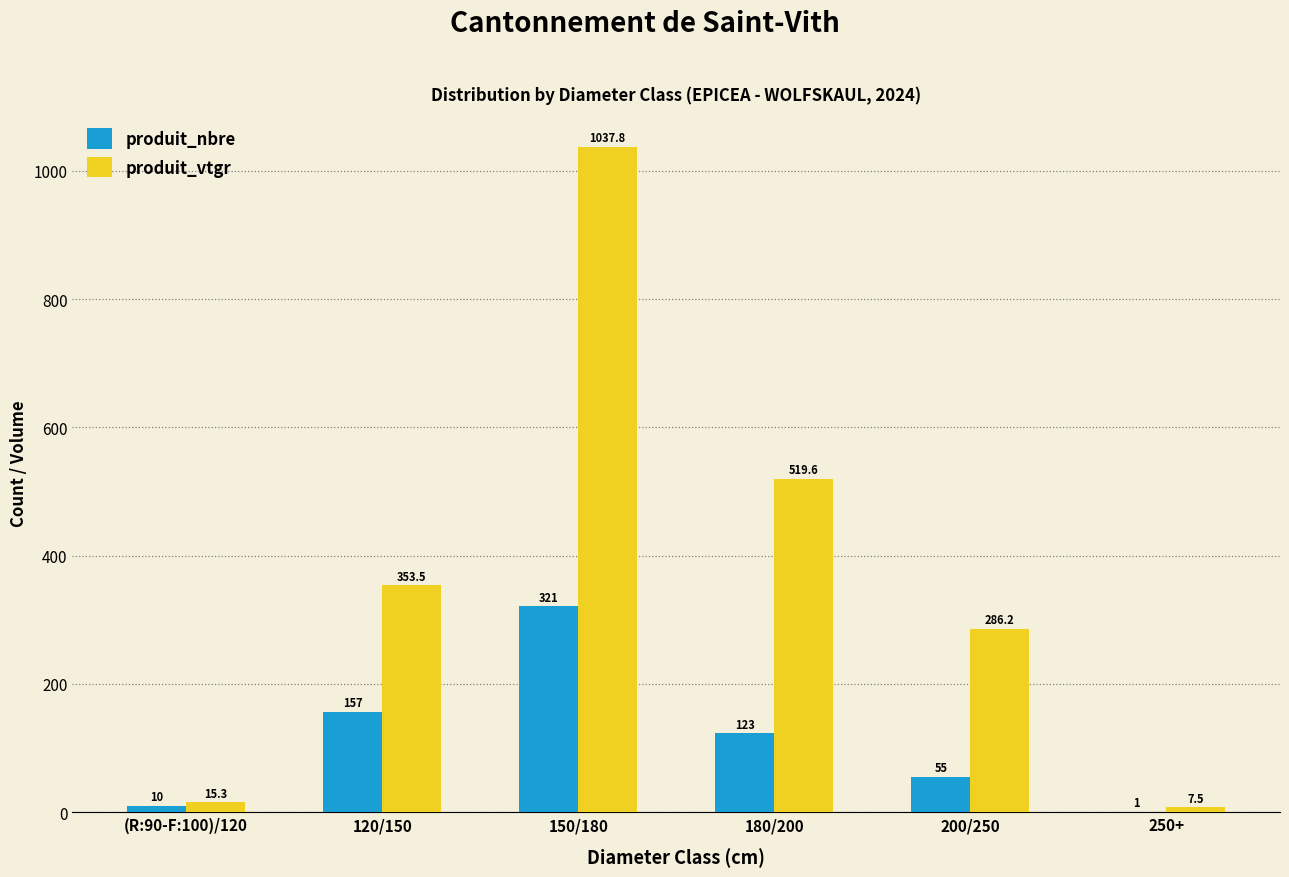

The produit_nbre series shows 55.0 at 200/250. True or false?

True